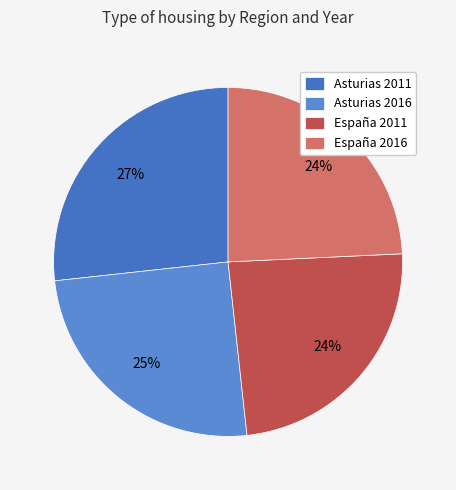

Combined, what portion of the pie is España 2011 and Asturias 2011?

50.7%